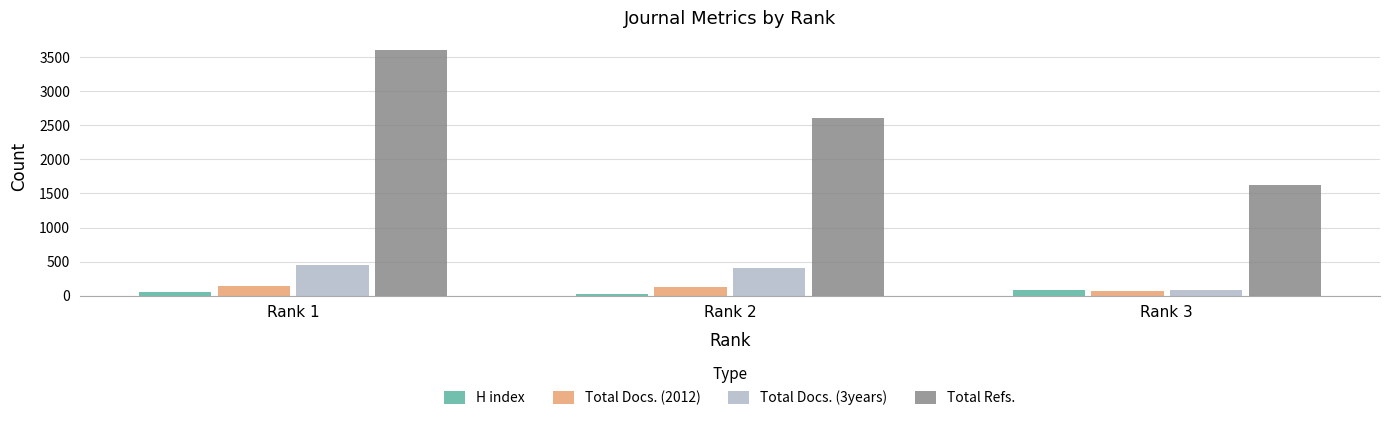

Which category has the lowest value across all series?

Rank 2